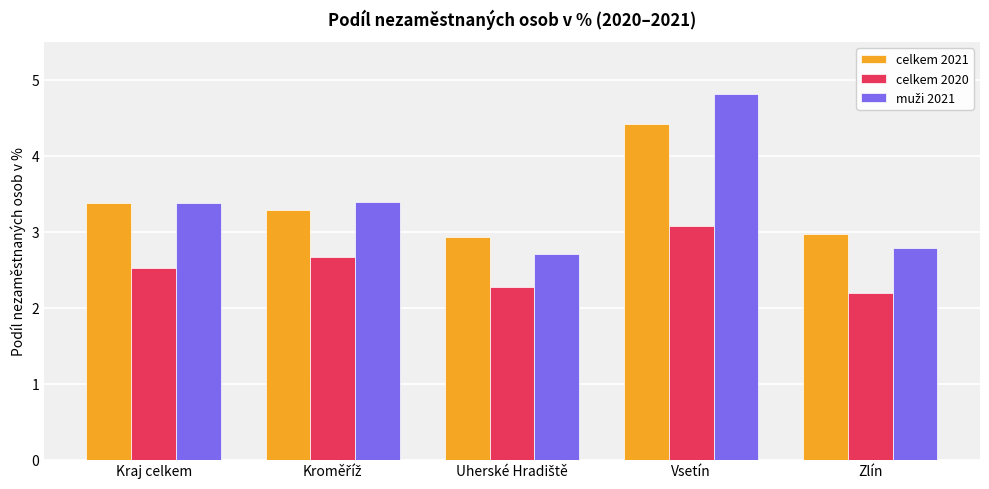

At how many categories does at least one series exceed 2?

5